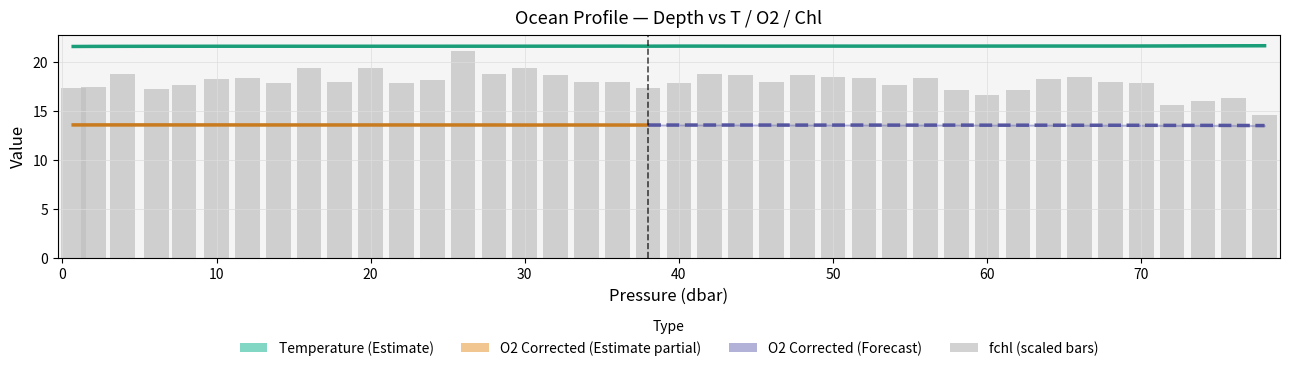

Is it true that O2 Corrected (o2_c) equals 13.6 at 10.0?

True